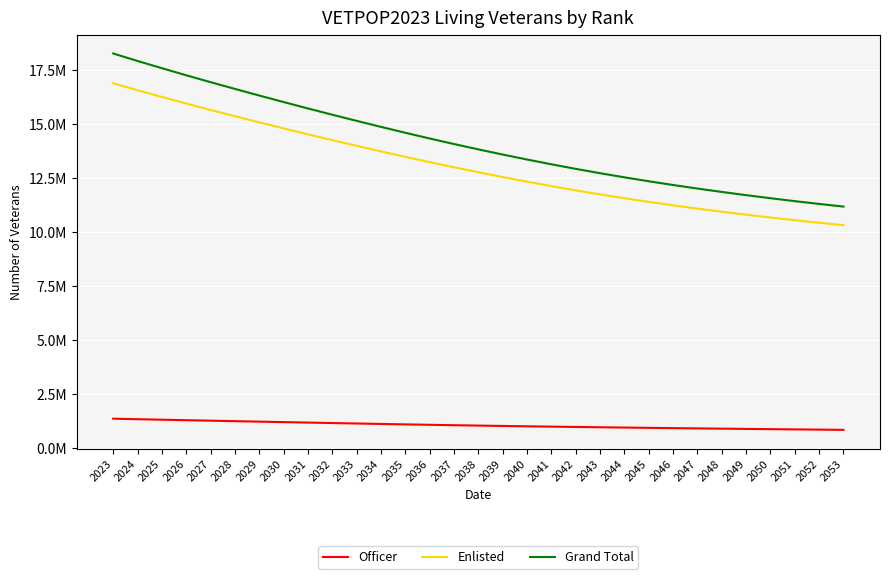

Read the Officer value at 2047.

927494.8